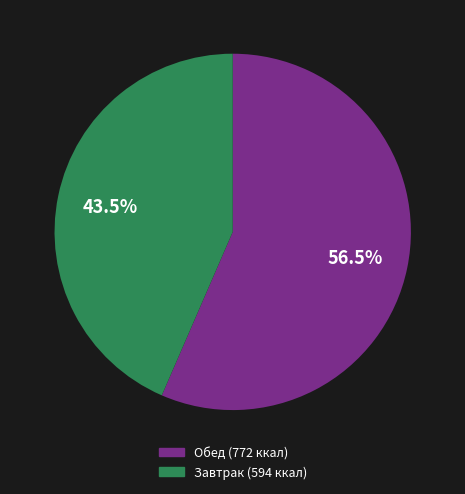

To the nearest percent, what is the average slice percentage?

50%